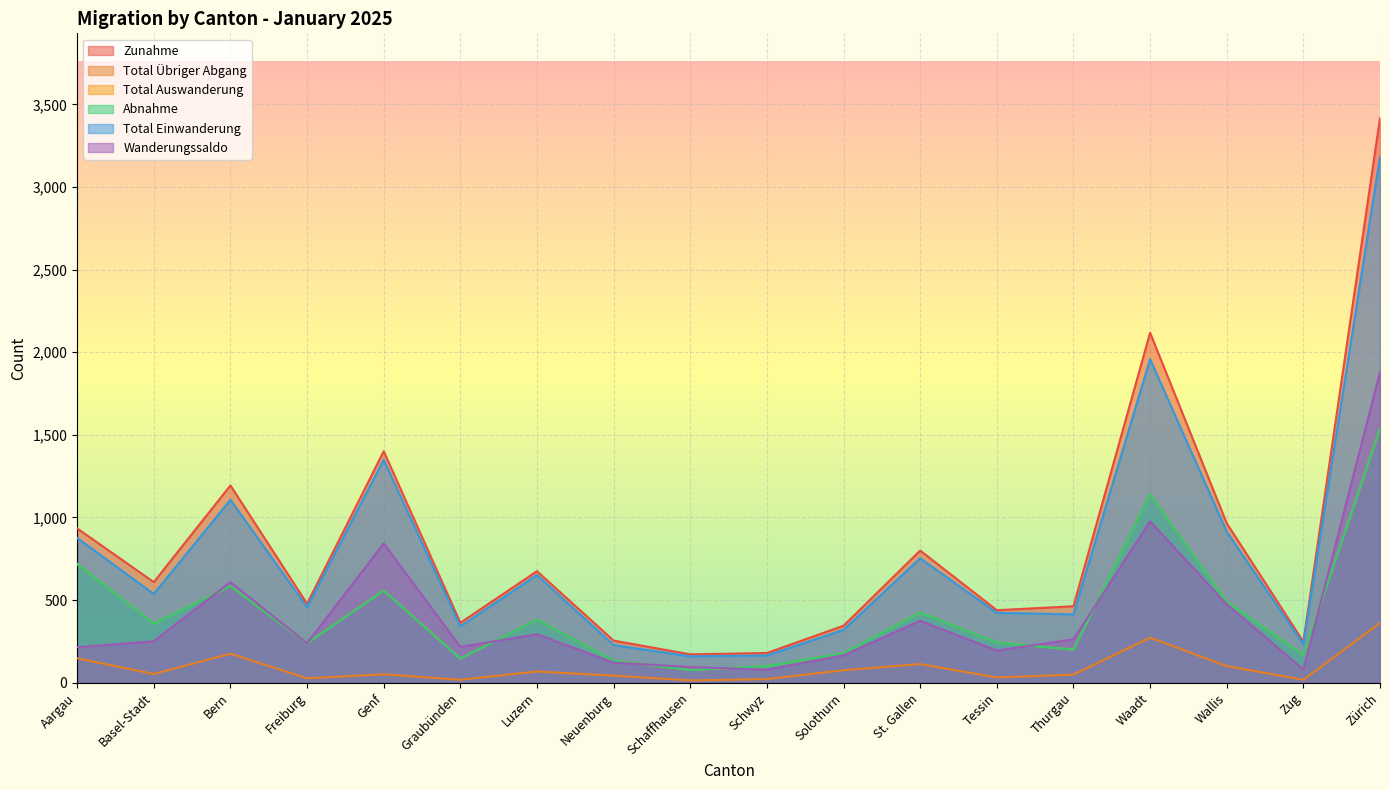

True or false: Total Übriger Abgang and Zunahme cross at least once.

False